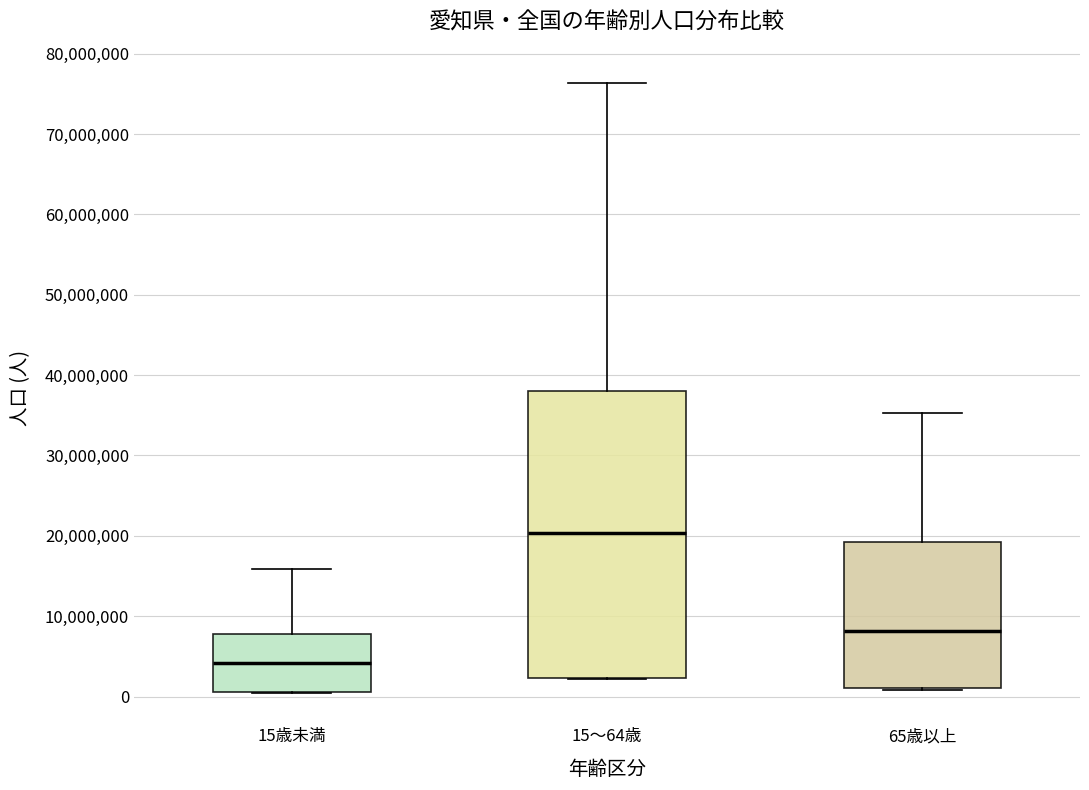

Reading left to right, read every box against the y-axis: the position of its median line, the range the box covers, and the ends of its whiskers. The values are not printed on the chart, so give them approximately, as read against the axis.

15歳未満: median 4000000, box 1000000 to 8000000, whiskers 0 to 16000000
15～64歳: median 20000000, box 2000000 to 38000000, whiskers 2000000 to 76000000
65歳以上: median 8000000, box 1000000 to 19000000, whiskers 1000000 to 35000000